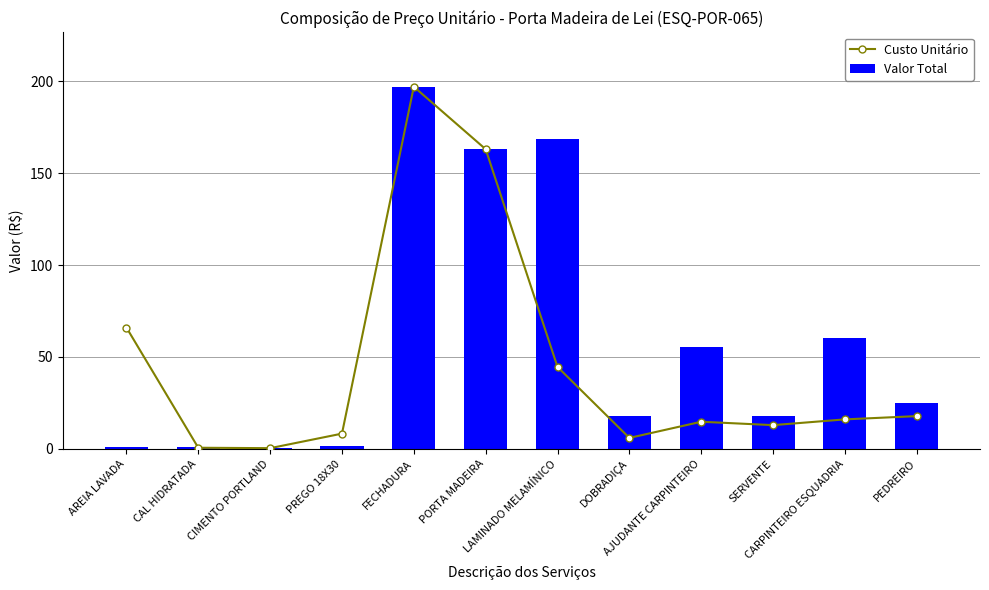

What is the smallest value displayed?

0.3